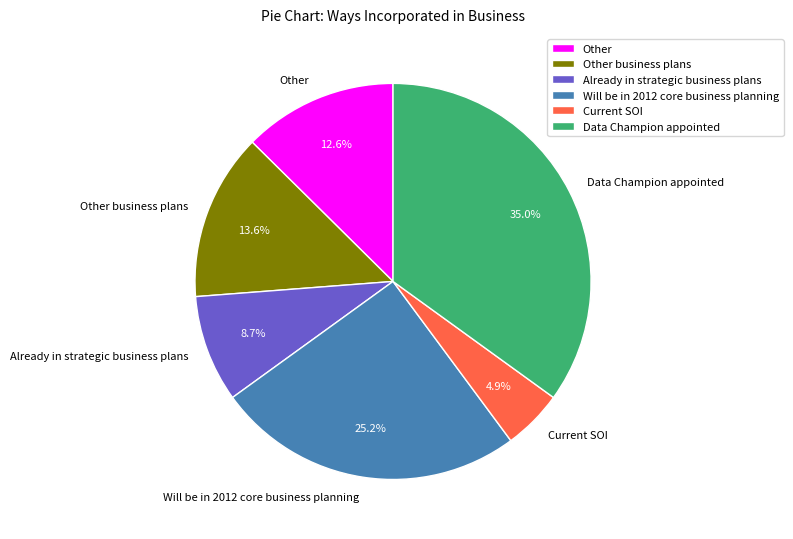

To the nearest percent, what is the difference between the largest and smallest slice percentages?

30%